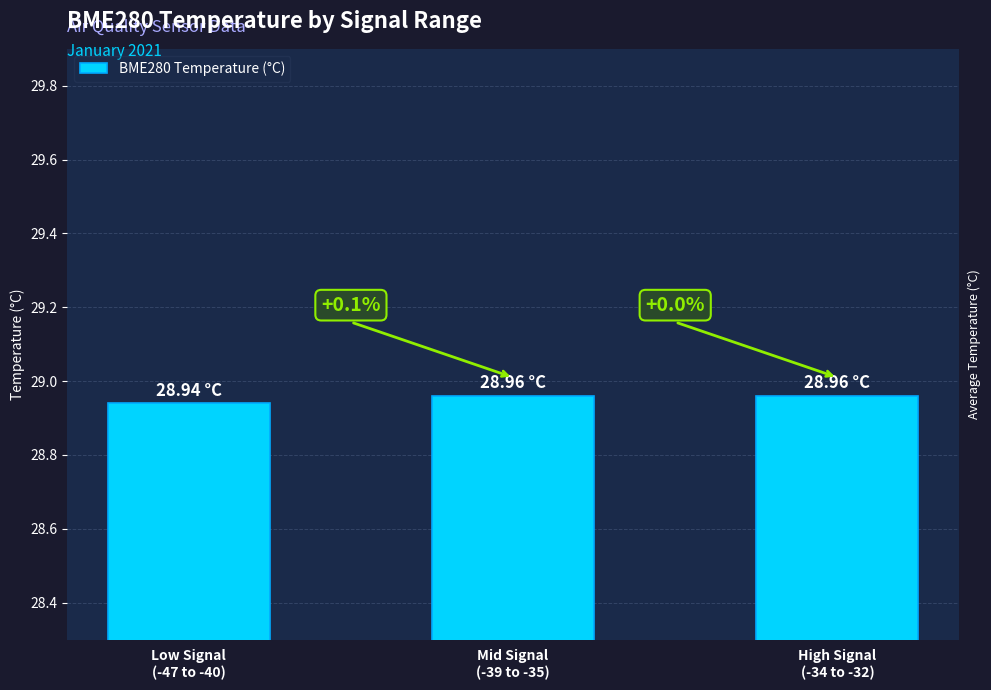

Are the bars horizontal?

No